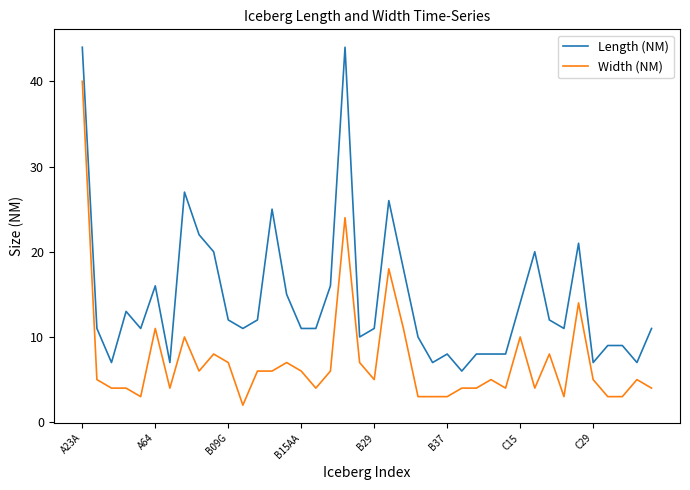

True or false: Length (NM) and Width (NM) cross at least once.

False